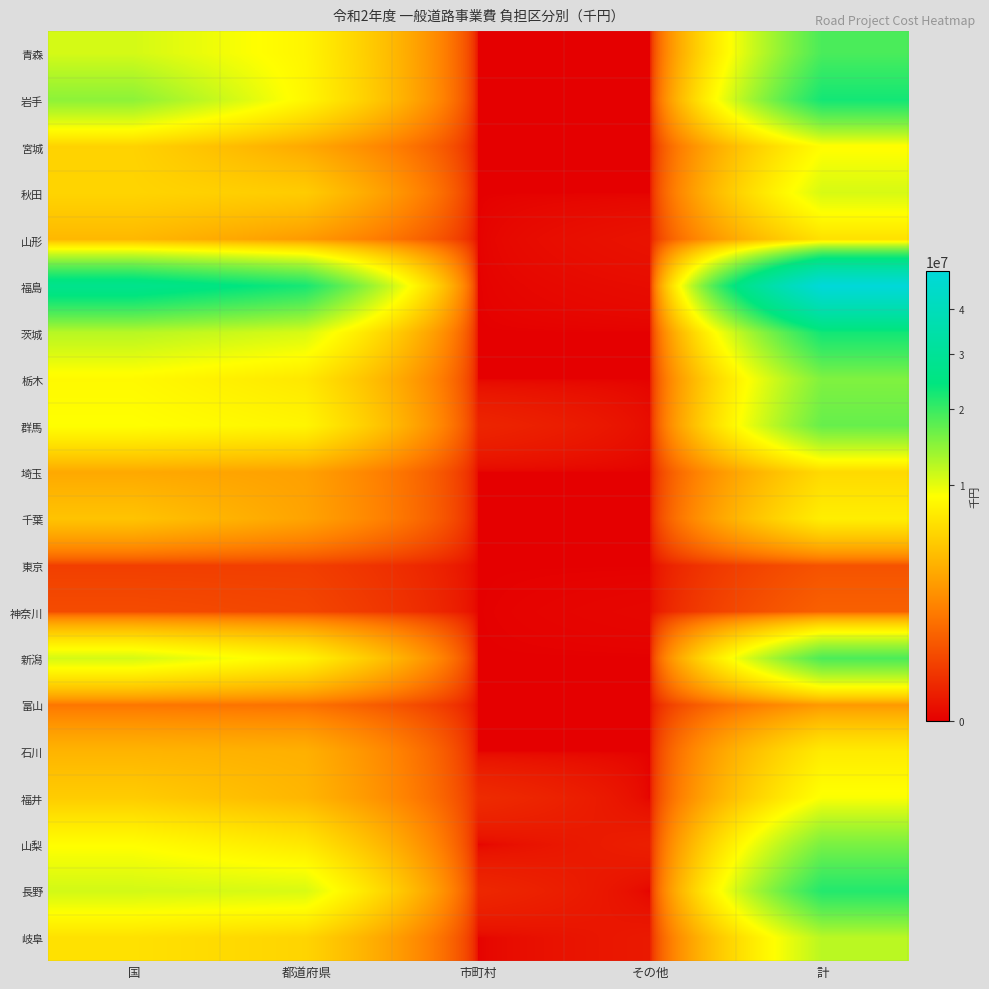

Reading left to right, extract all data points from this chart.

青森: 国=10825771	都道府県=8050894	市町村=0	その他=0	計=18876665
岩手: 国=14616800	都道府県=8197870	市町村=0	その他=0	計=22814670
宮城: 国=5508880	都道府県=3171482	市町村=0	その他=0	計=8680362
秋田: 国=5627900	都道府県=5077492	市町村=0	その他=0	計=10705392
山形: 国=3935939	都道府県=2527758	市町村=0	その他=15024	計=6478721
福島: 国=27491267	都道府県=22495323	市町村=0	その他=5460	計=49992050
茨城: 国=12283934	都道府県=10672586	市町村=0	その他=0	計=22956520
栃木: 国=8384256	都道府県=6997806	市町村=0	その他=0	計=15382062
群馬: 国=8853982	都道府県=8047843	市町村=76082	その他=5841	計=16983748
埼玉: 国=3168851	都道府県=2813635	市町村=0	その他=0	計=5982486
千葉: 国=4569664	都道府県=2931175	市町村=0	その他=0	計=7500839
東京: 国=274800	都道府県=273200	市町村=0	その他=0	計=548000
神奈川: 国=433821	都道府県=359938	市町村=0	その他=1401	計=795160
新潟: 国=10812657	都道府県=7902063	市町村=0	その他=0	計=18714720
富山: 国=1309112	都道府県=1177643	市町村=0	その他=0	計=2486755
石川: 国=3745312	都道府県=3536748	市町村=0	その他=0	計=7282060
福井: 国=5128889	都道府県=3814535	市町村=111534	その他=0	計=9054958
山梨: 国=8716538	都道府県=7009989	市町村=0	その他=49000	計=15775527
長野: 国=10927227	都道府県=10617296	市町村=87659	その他=0	計=21632182
岐阜: 国=6501111	都道府県=5626043	市町村=0	その他=30256	計=12157410